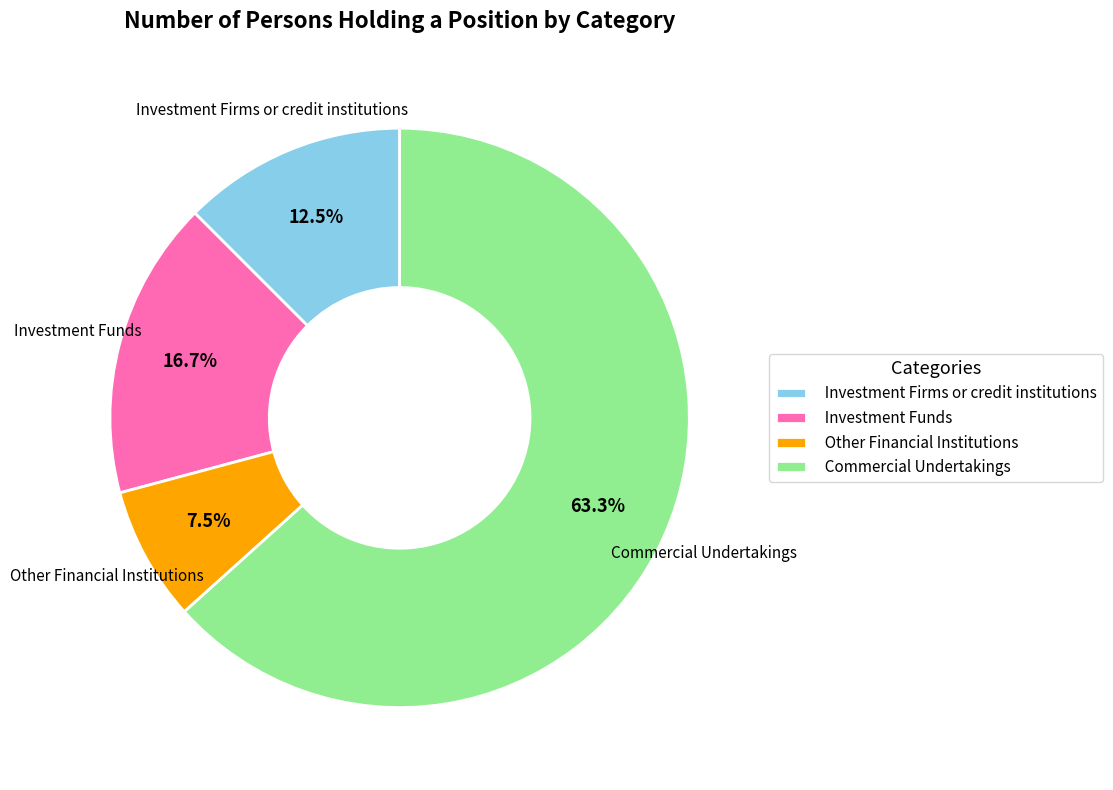

Which slice is the largest?

Commercial Undertakings